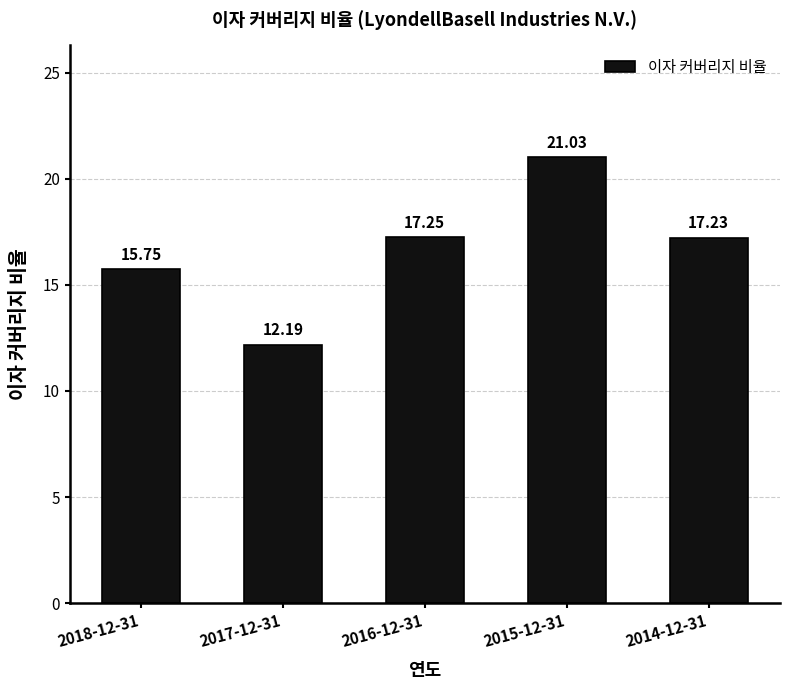

What is the change in value from 2017-12-31 to 2016-12-31?

+5.1